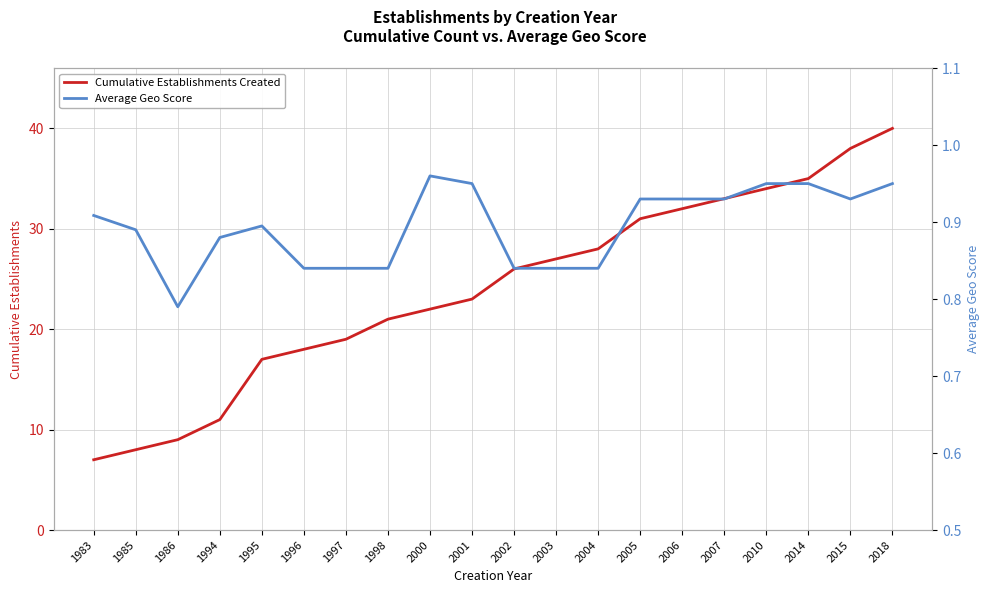

Between 1997 and 1996, which is larger?

1997